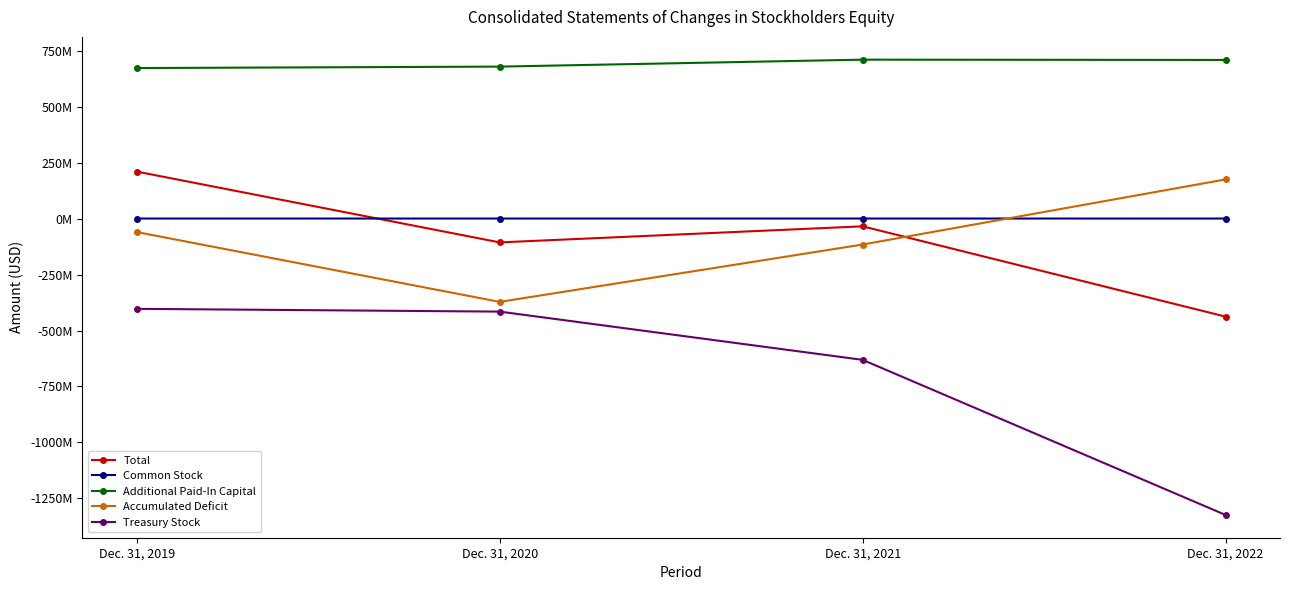

At Dec. 31, 2019, list the series in order from smallest to largest.

Treasury Stock, Accumulated Deficit, Common Stock, Total, Additional Paid-In Capital